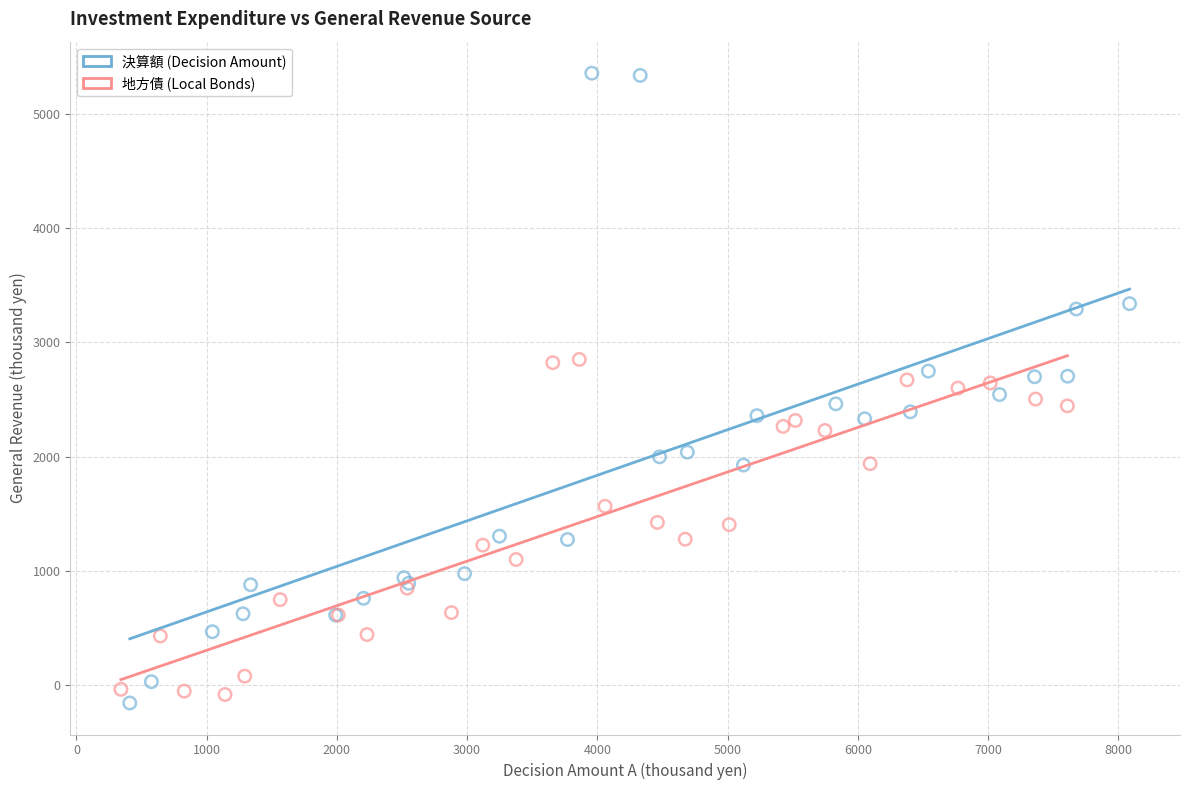

Which series reaches the minimum Y coordinate?

決算額 (Decision Amount)